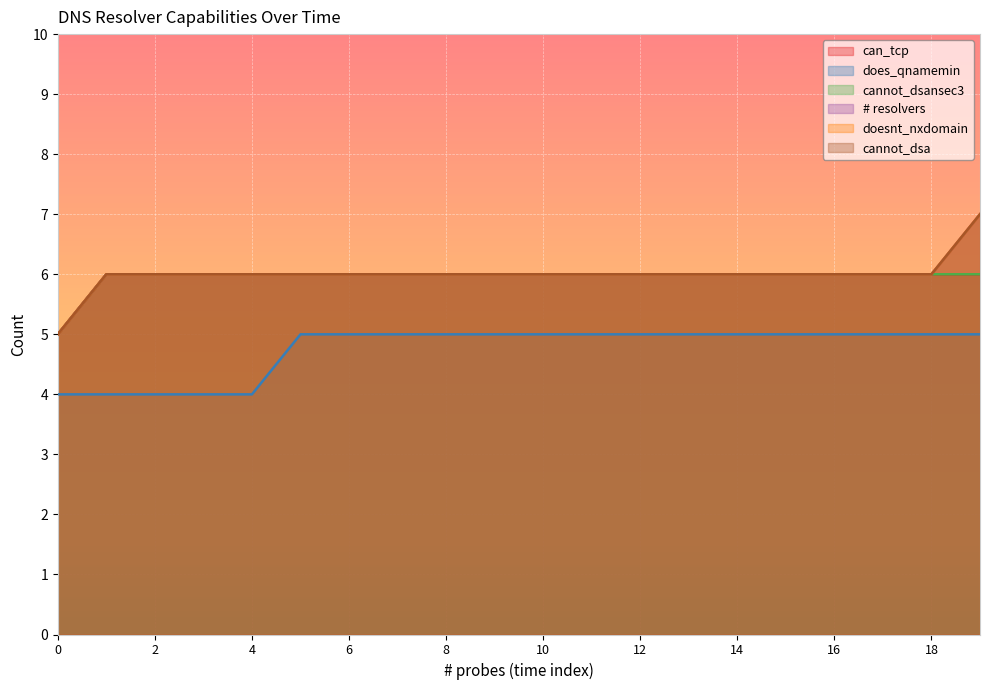

Which series has the largest total across all categories?

# resolvers